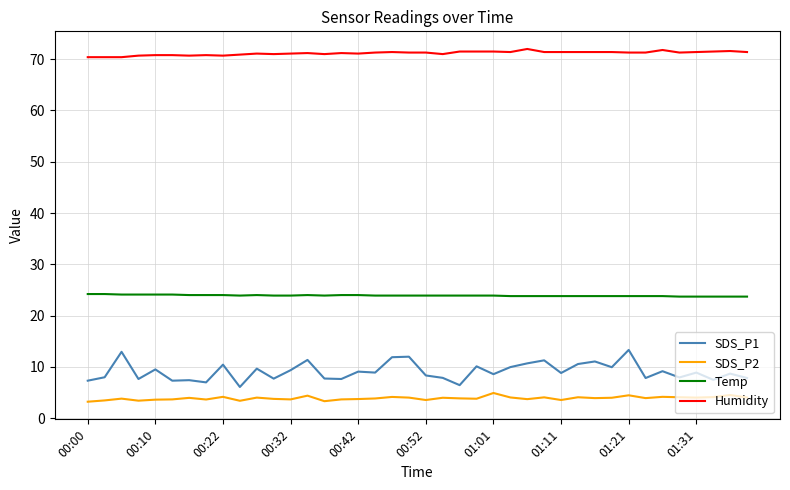

Rank the series by their maximum value, from lowest to highest.

SDS_P2, SDS_P1, Temp, Humidity